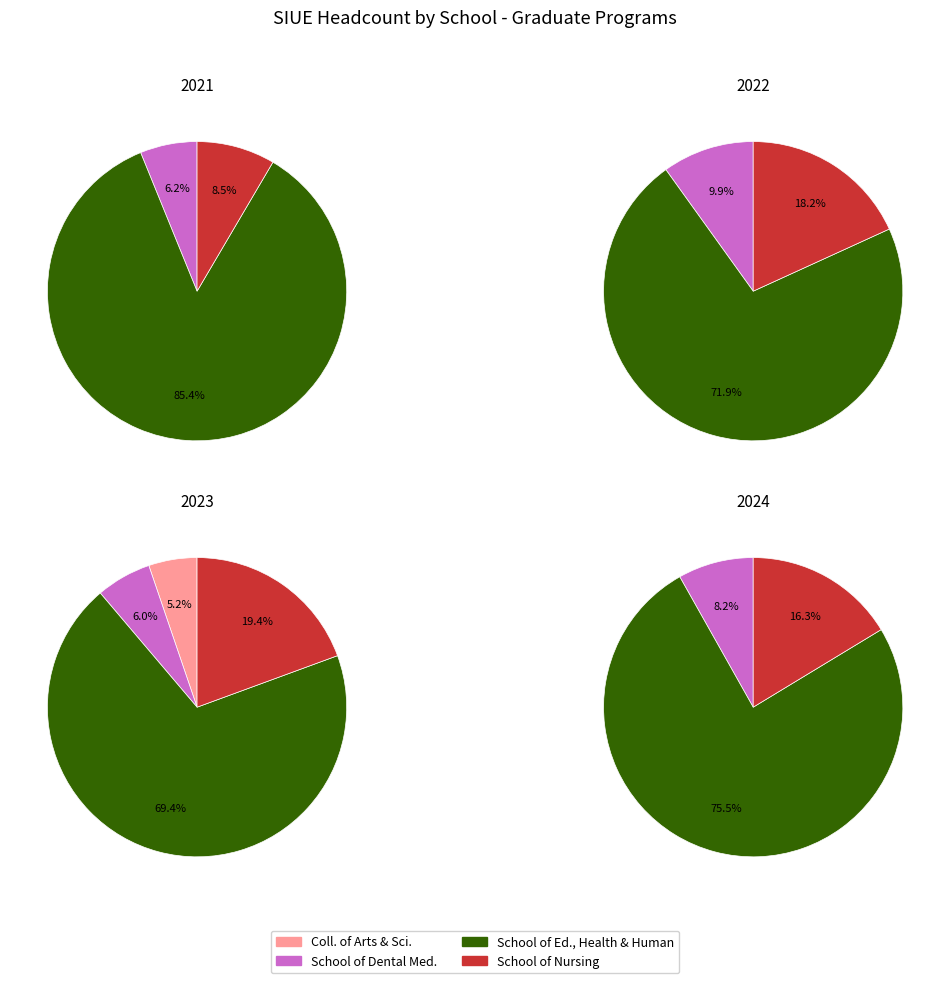

Count the number of slices in the pie.

4